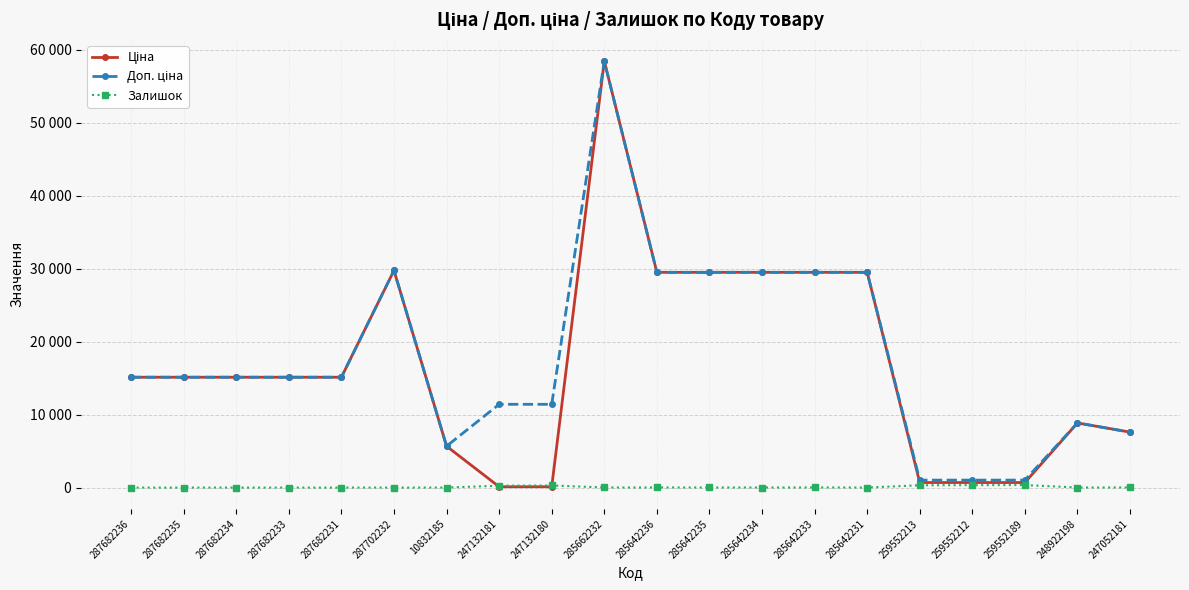

The value of Залишок at 285642234 is 10.0. True or false?

True